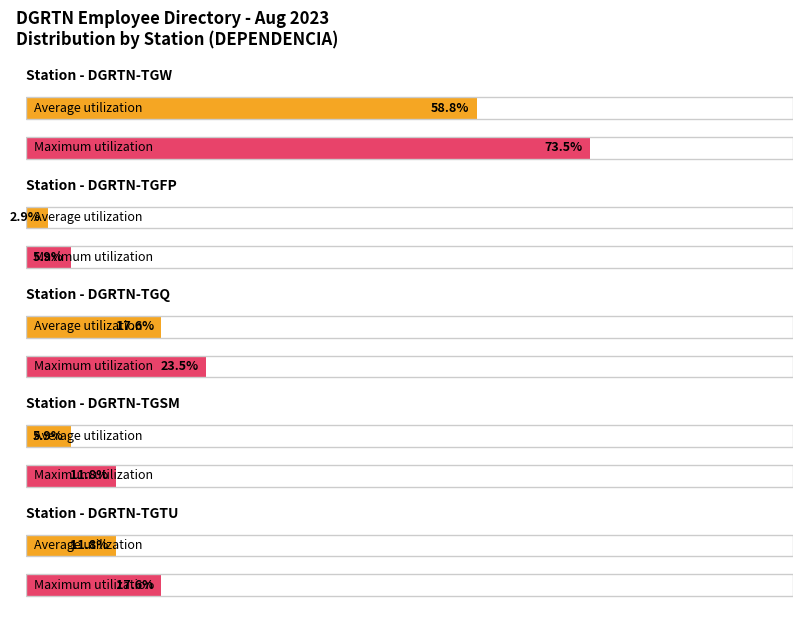

The Average utilization series shows 1 at DGRTN-TGTU. True or false?

False